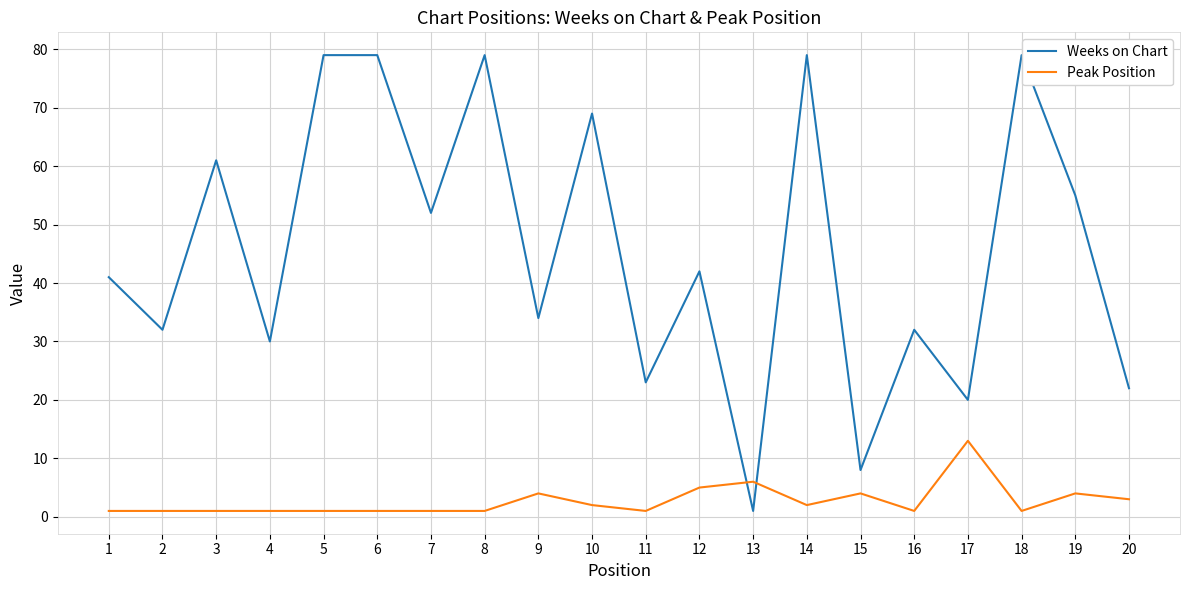

Rank the series by their maximum value, from highest to lowest.

Weeks on Chart, Peak Position